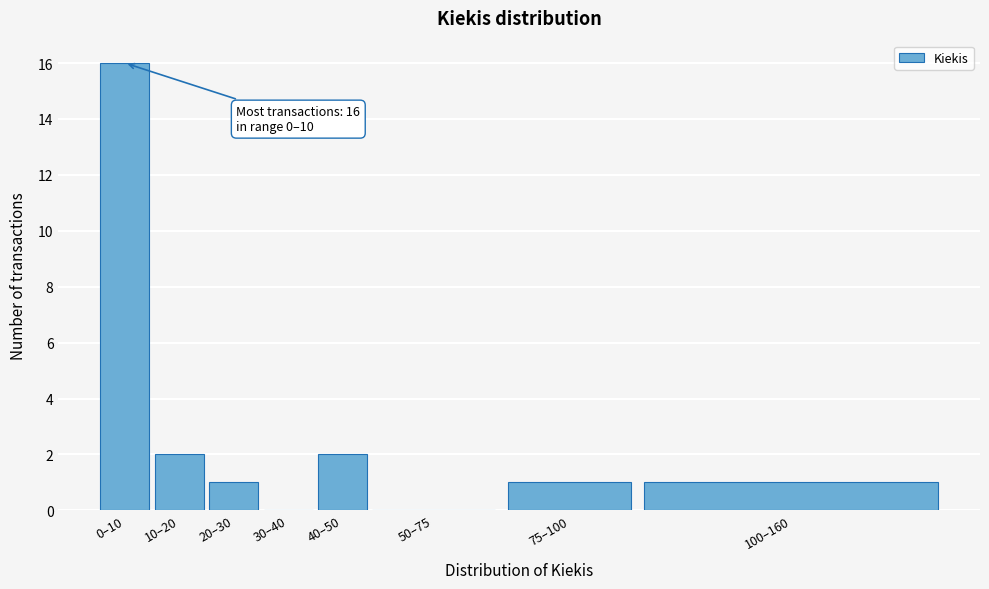

Reading left to right, list all the values displayed in this chart.

0–10=16	10–20=2	20–30=1	30–40=0	40–50=2	50–75=0	75–100=1	100–160=1